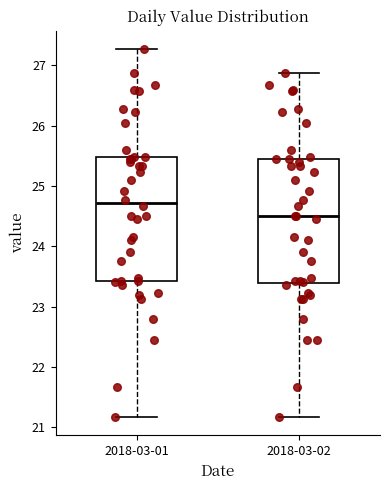

Reading left to right, transcribe this box plot: for each box, give where its median line is, the range the box spans, and where its two whiskers end, as read against the y-axis. The values are not printed on the chart, so give them approximately, as read against the axis.

2018-03-01: median 24.7, box 23.4 to 25.5, whiskers 21.2 to 27.3
2018-03-02: median 24.5, box 23.4 to 25.5, whiskers 21.2 to 26.9